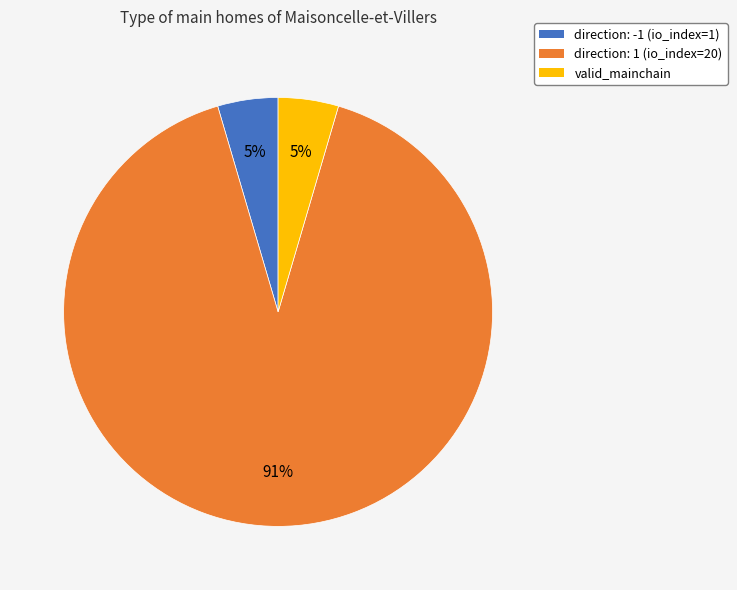

Which category has the biggest portion of the pie?

direction: 1 (io_index=20)